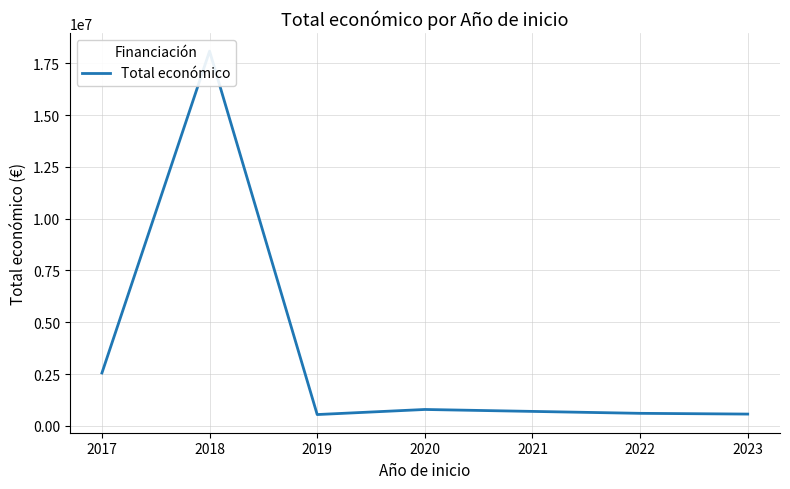

How many lines are shown in the chart?

1